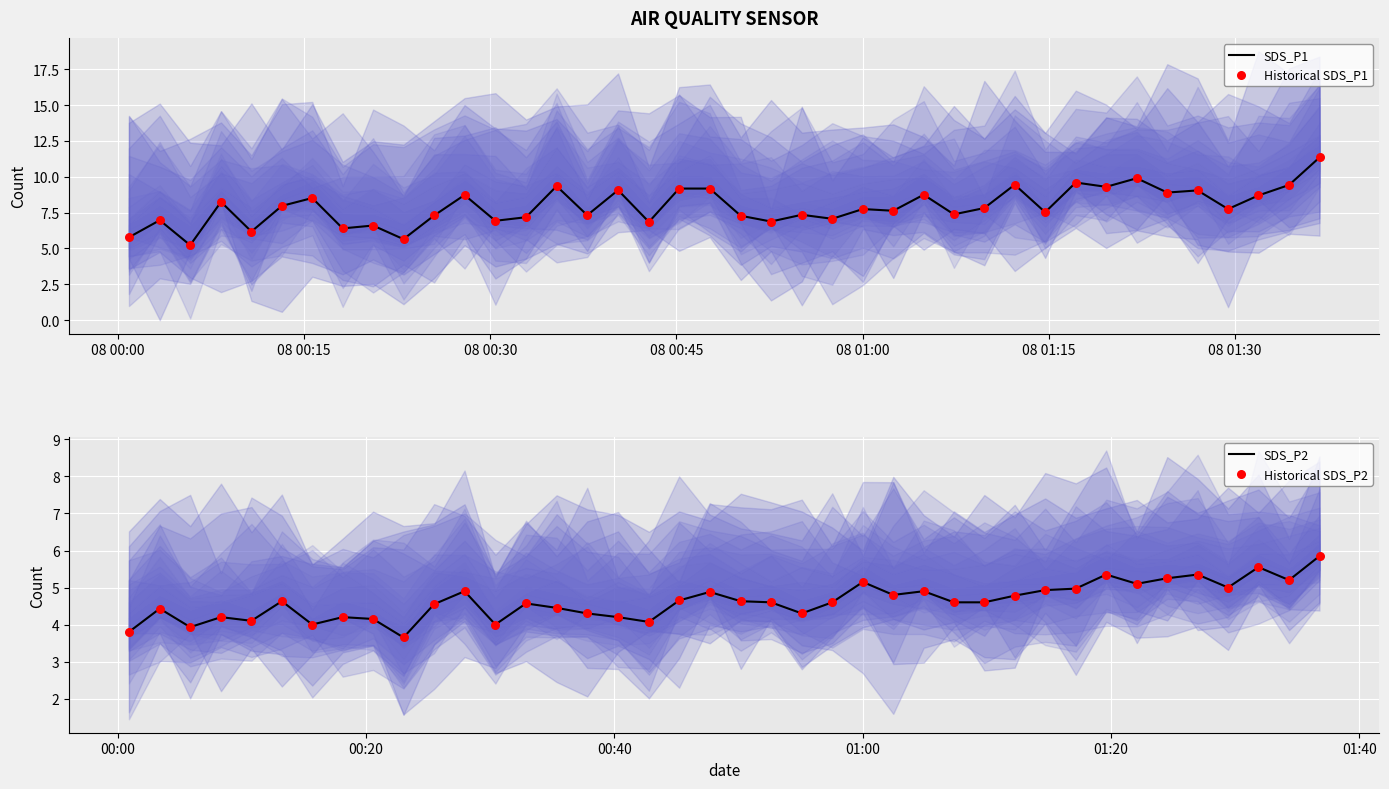

Which series contains the highest Y value?

SDS_P1